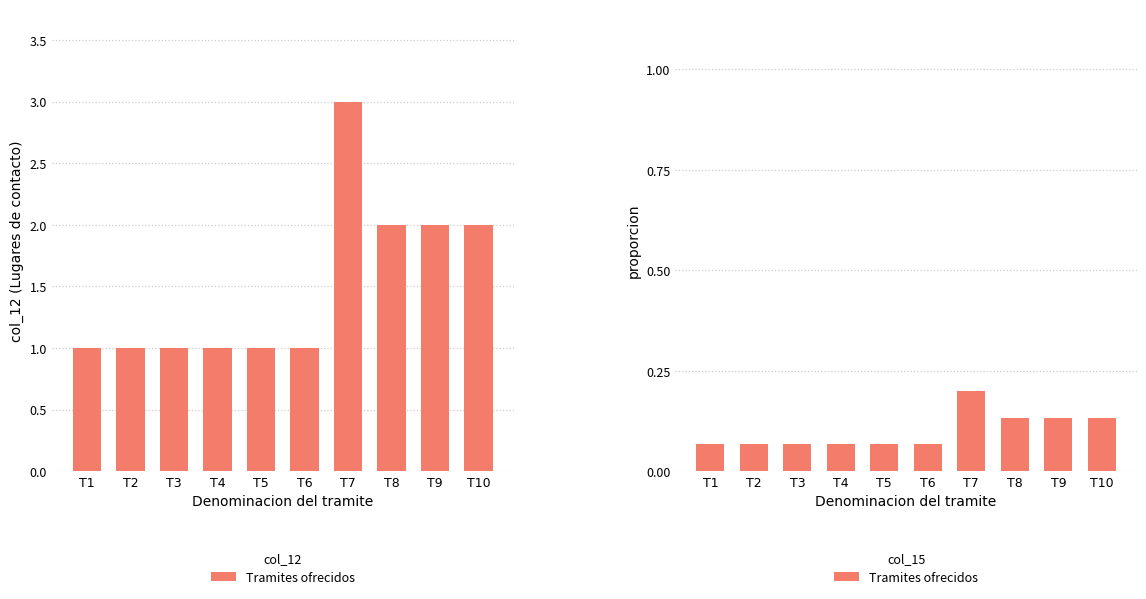

What is the maximum value shown in the chart?

0.2